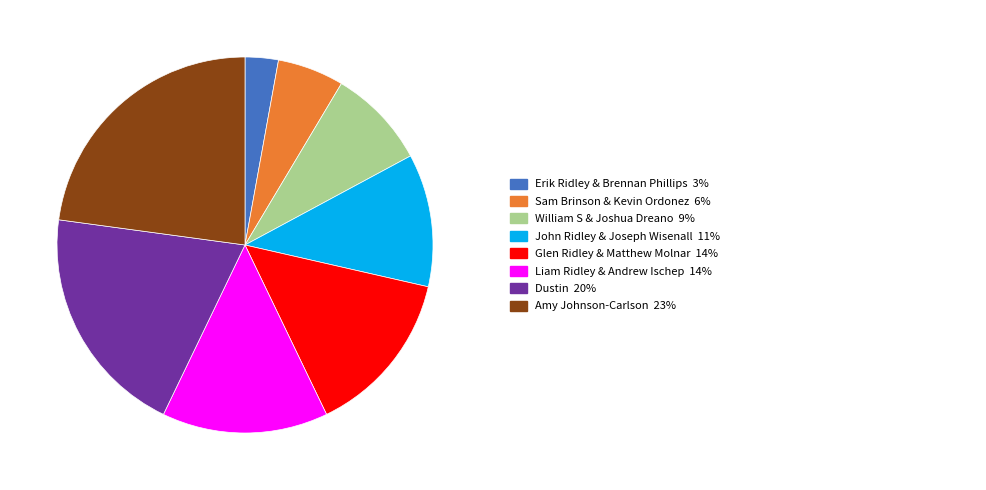

How many slices are in this pie chart?

8